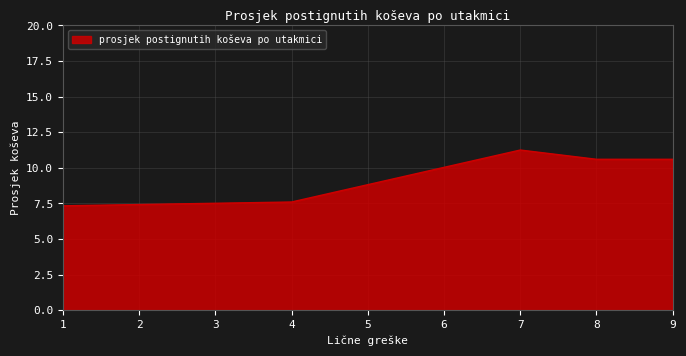

Where does the data first go above 10?

7